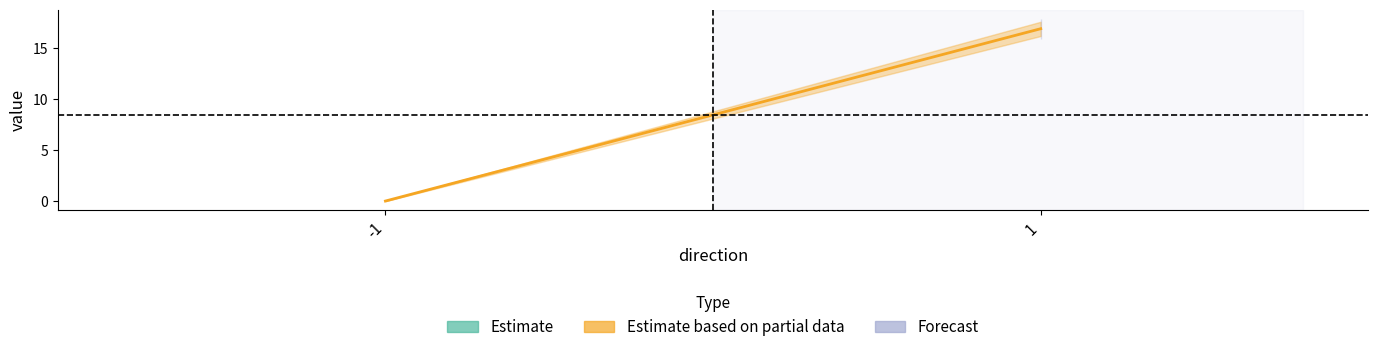

Is it true that the value at 1 is 4.4?

False